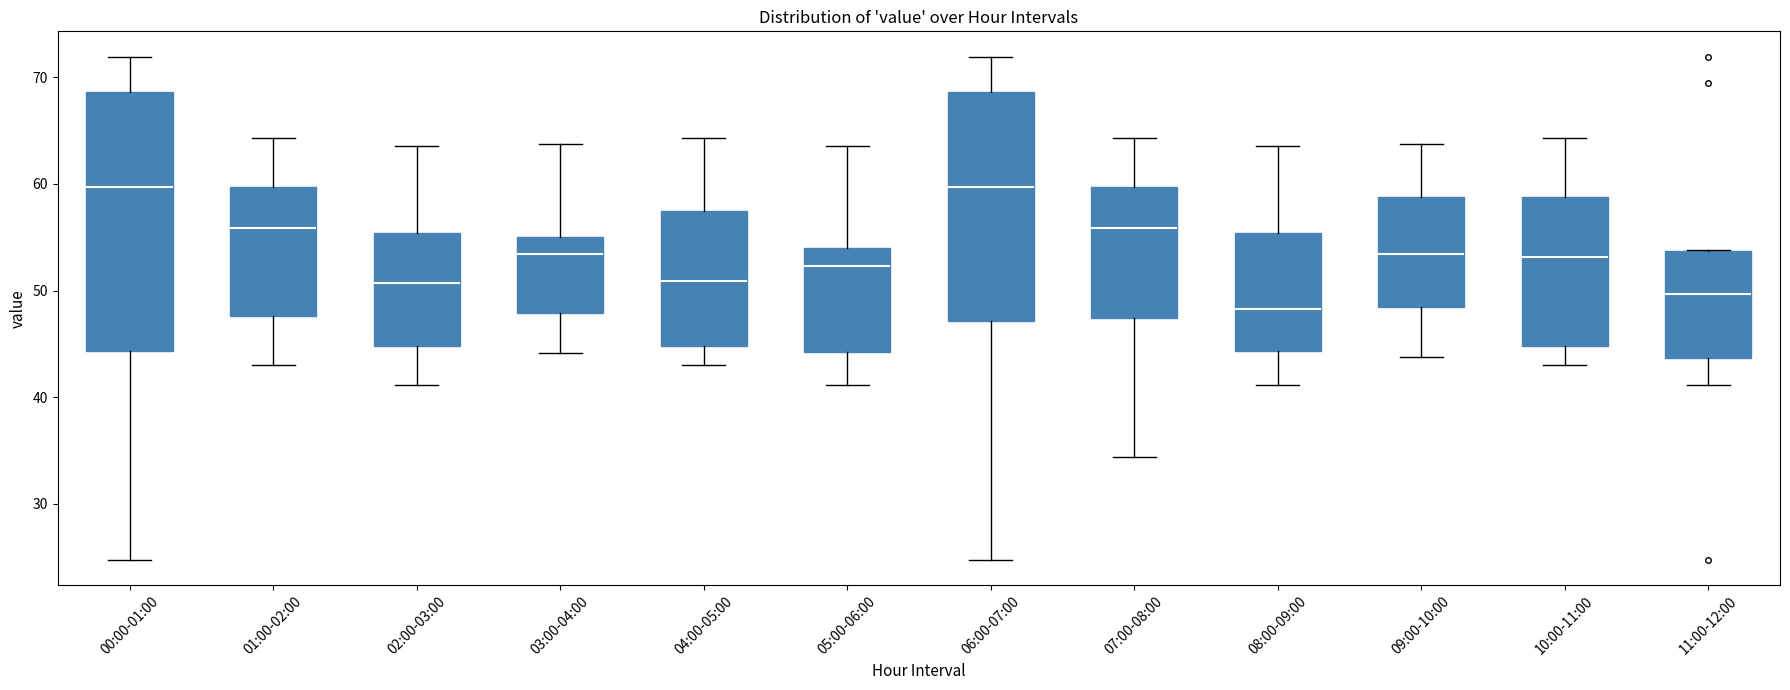

Reading left to right, transcribe this box plot: for each box, give where its median line is, the range the box spans, and where its two whiskers end, as read against the y-axis. The values are not printed on the chart, so give them approximately, as read against the axis.

00:00-01:00: median 60, box 44 to 69, whiskers 25 to 72
01:00-02:00: median 56, box 48 to 60, whiskers 43 to 64
02:00-03:00: median 51, box 45 to 55, whiskers 41 to 64
03:00-04:00: median 53, box 48 to 55, whiskers 44 to 64
04:00-05:00: median 51, box 45 to 57, whiskers 43 to 64
05:00-06:00: median 52, box 44 to 54, whiskers 41 to 64
06:00-07:00: median 60, box 47 to 69, whiskers 25 to 72
07:00-08:00: median 56, box 47 to 60, whiskers 34 to 64
08:00-09:00: median 48, box 44 to 55, whiskers 41 to 64
09:00-10:00: median 53, box 48 to 59, whiskers 44 to 64
10:00-11:00: median 53, box 45 to 59, whiskers 43 to 64
11:00-12:00: median 50, box 44 to 54, whiskers 41 to 54